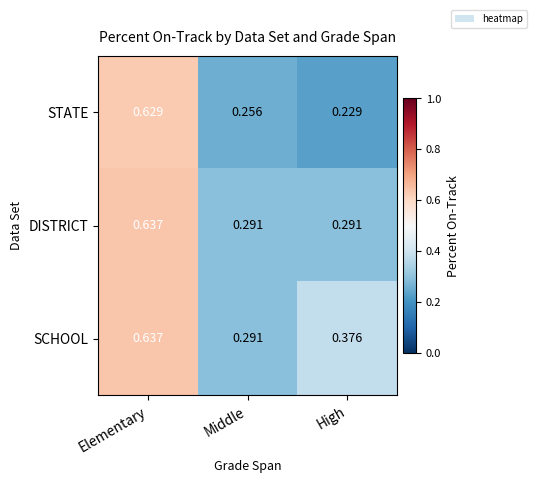

Which series changed the most between Middle and High?

SCHOOL